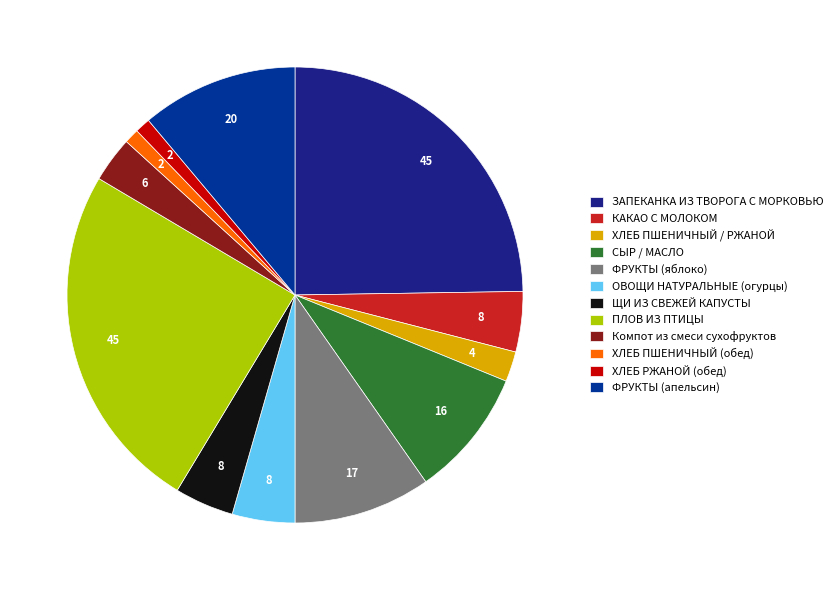

To the nearest percent, what percentage of the pie is ПЛОВ ИЗ ПТИЦЫ?

25%